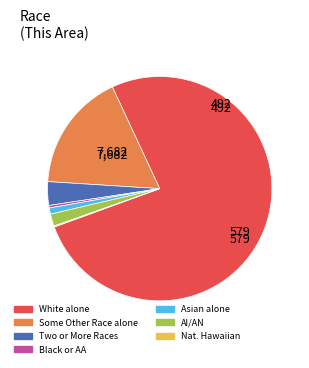

Is there a majority slice in this chart?

Yes